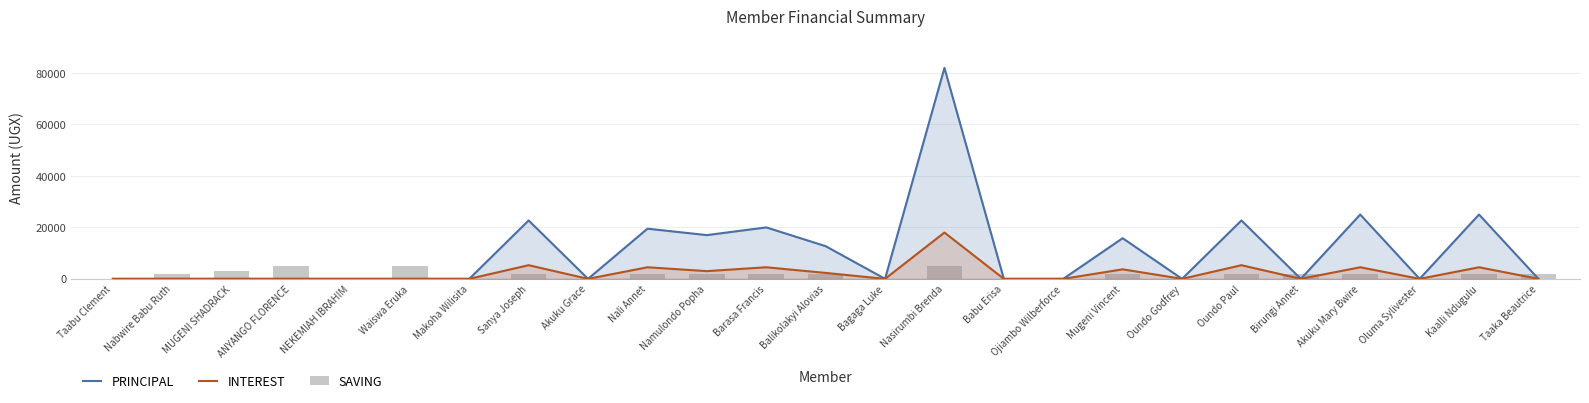

How many SAVING values are between 0 and 2000?

21